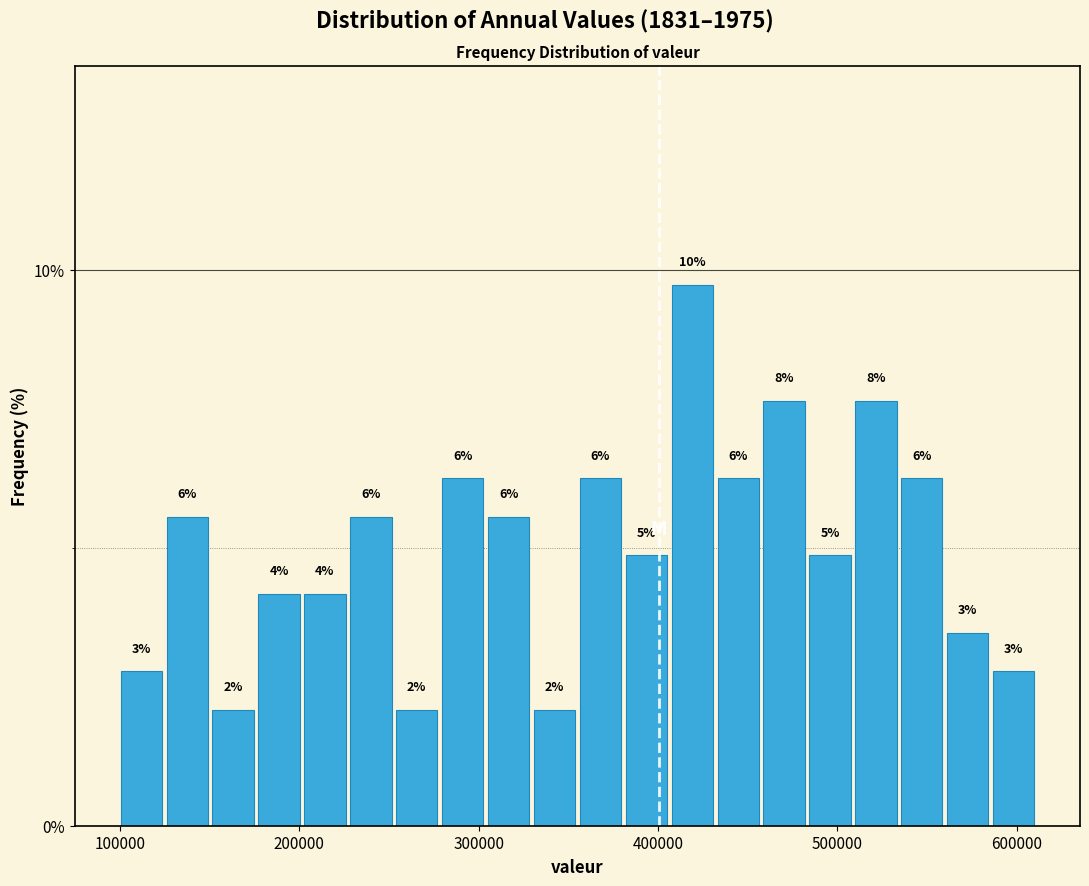

Read against the x-axis, roughly where is the centre of the tallest bar?

420000